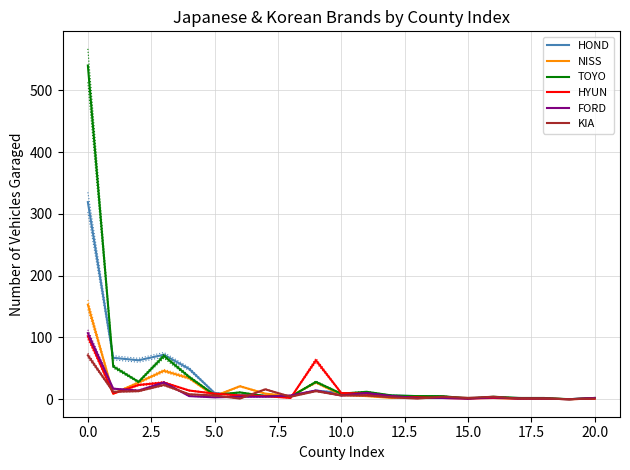

How many data points in NISS are less than 5?

9